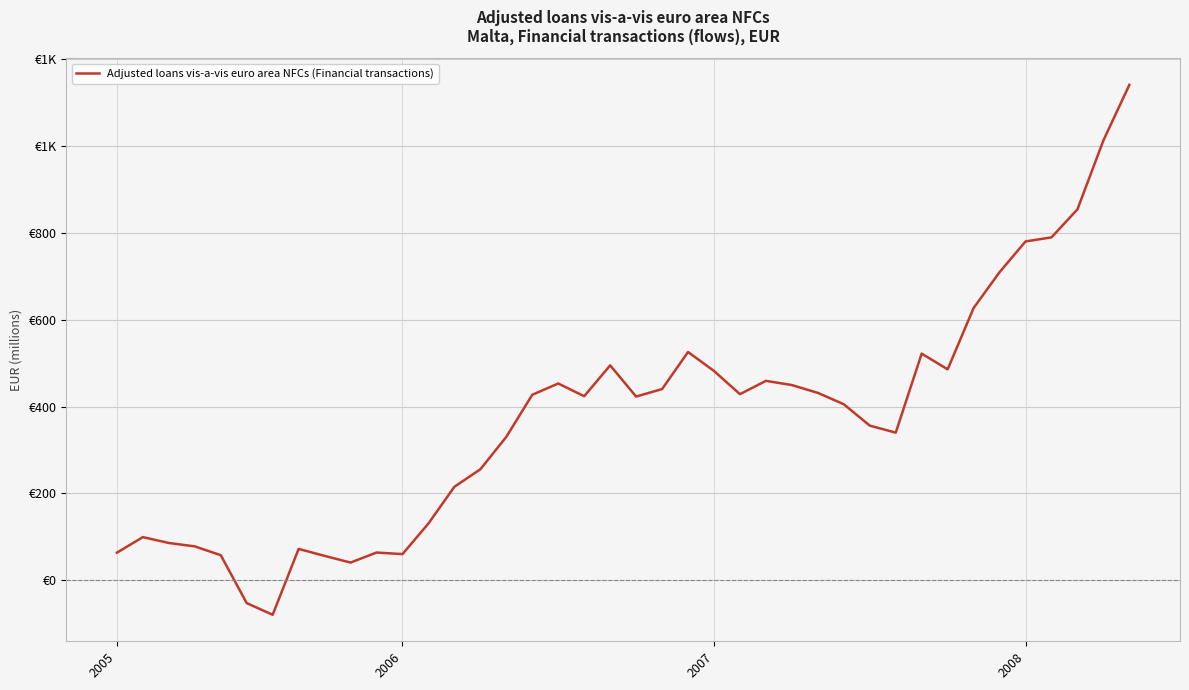

Does the chart display data point markers on the line(s)?

No